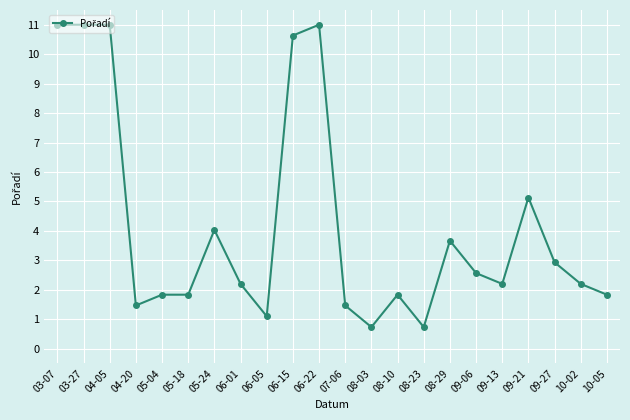

What is the smallest value displayed?

0.7